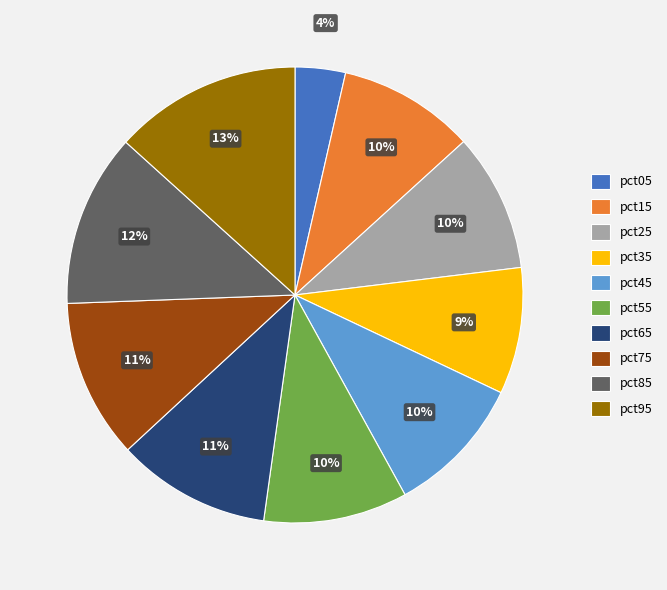

Combined, do pct65 and pct95 account for over 50%?

No